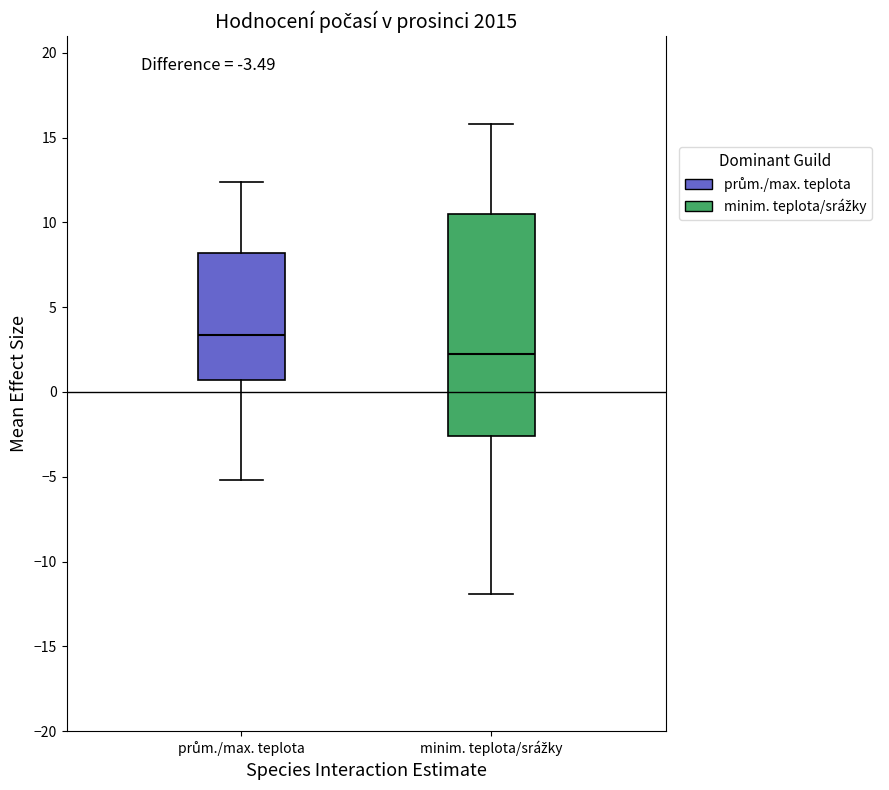

Which box has the highest median line?

prům./max. teplota